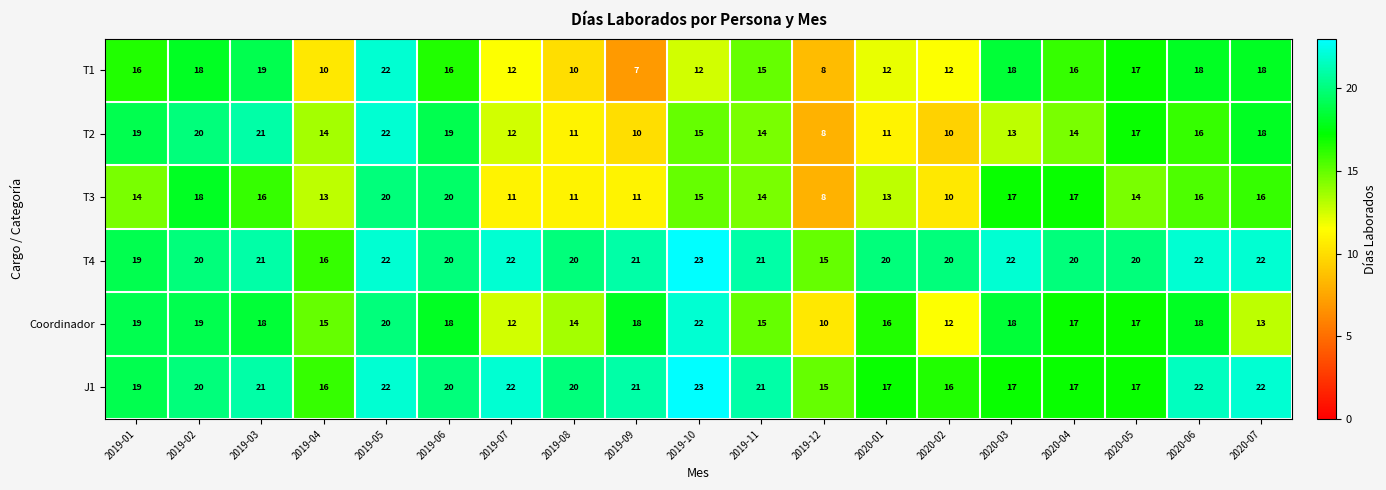

What is the greatest value displayed?

23